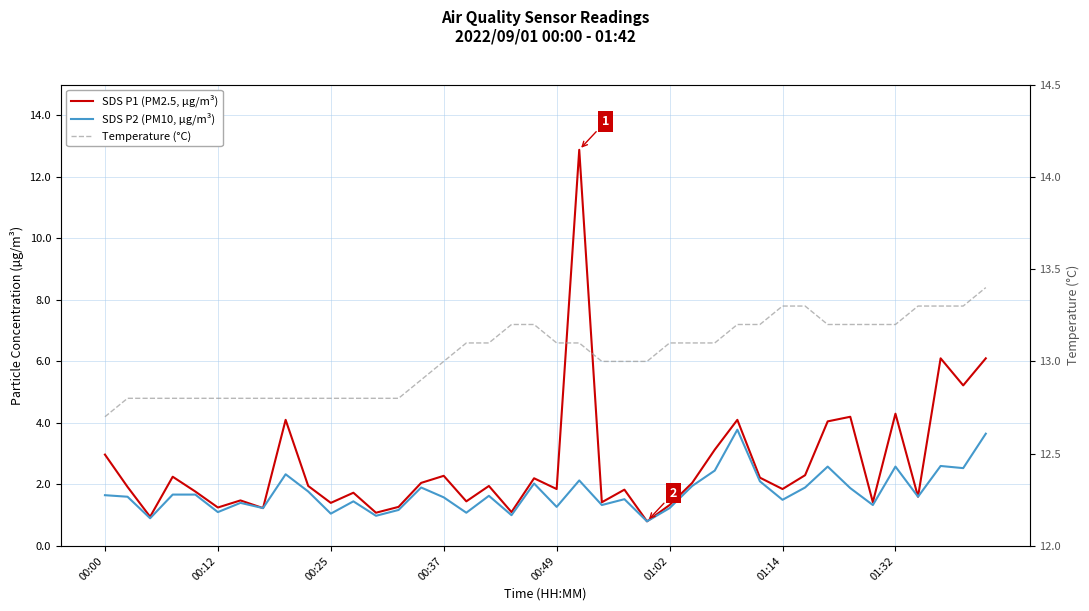

True or false: SDS P2 (PM10, µg/m³) has a value of 2.9 at 9.

False